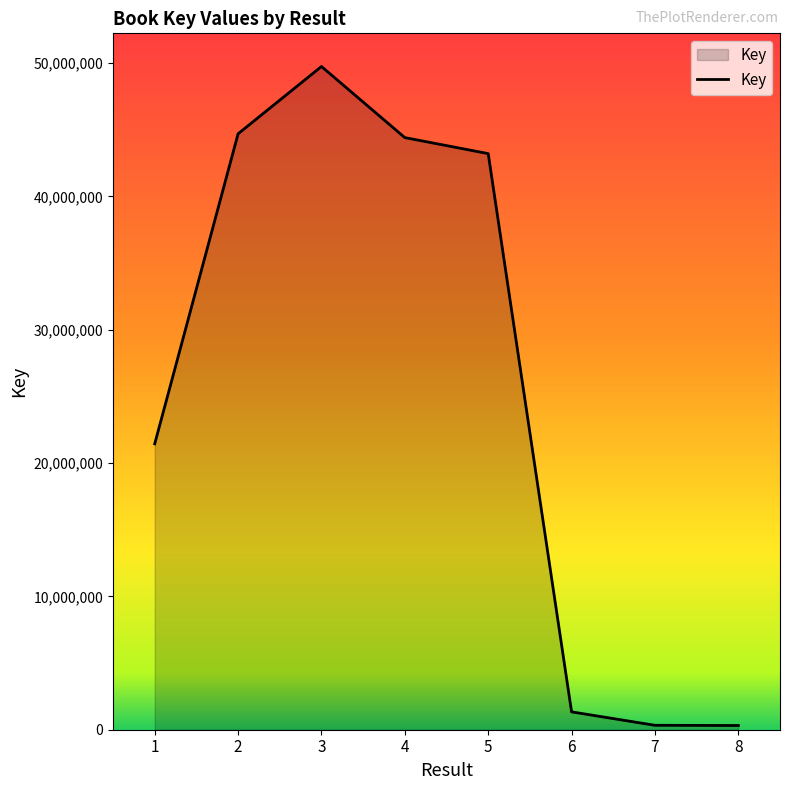

Approximately how many times larger is the value at 5 compared to 3?

0.9